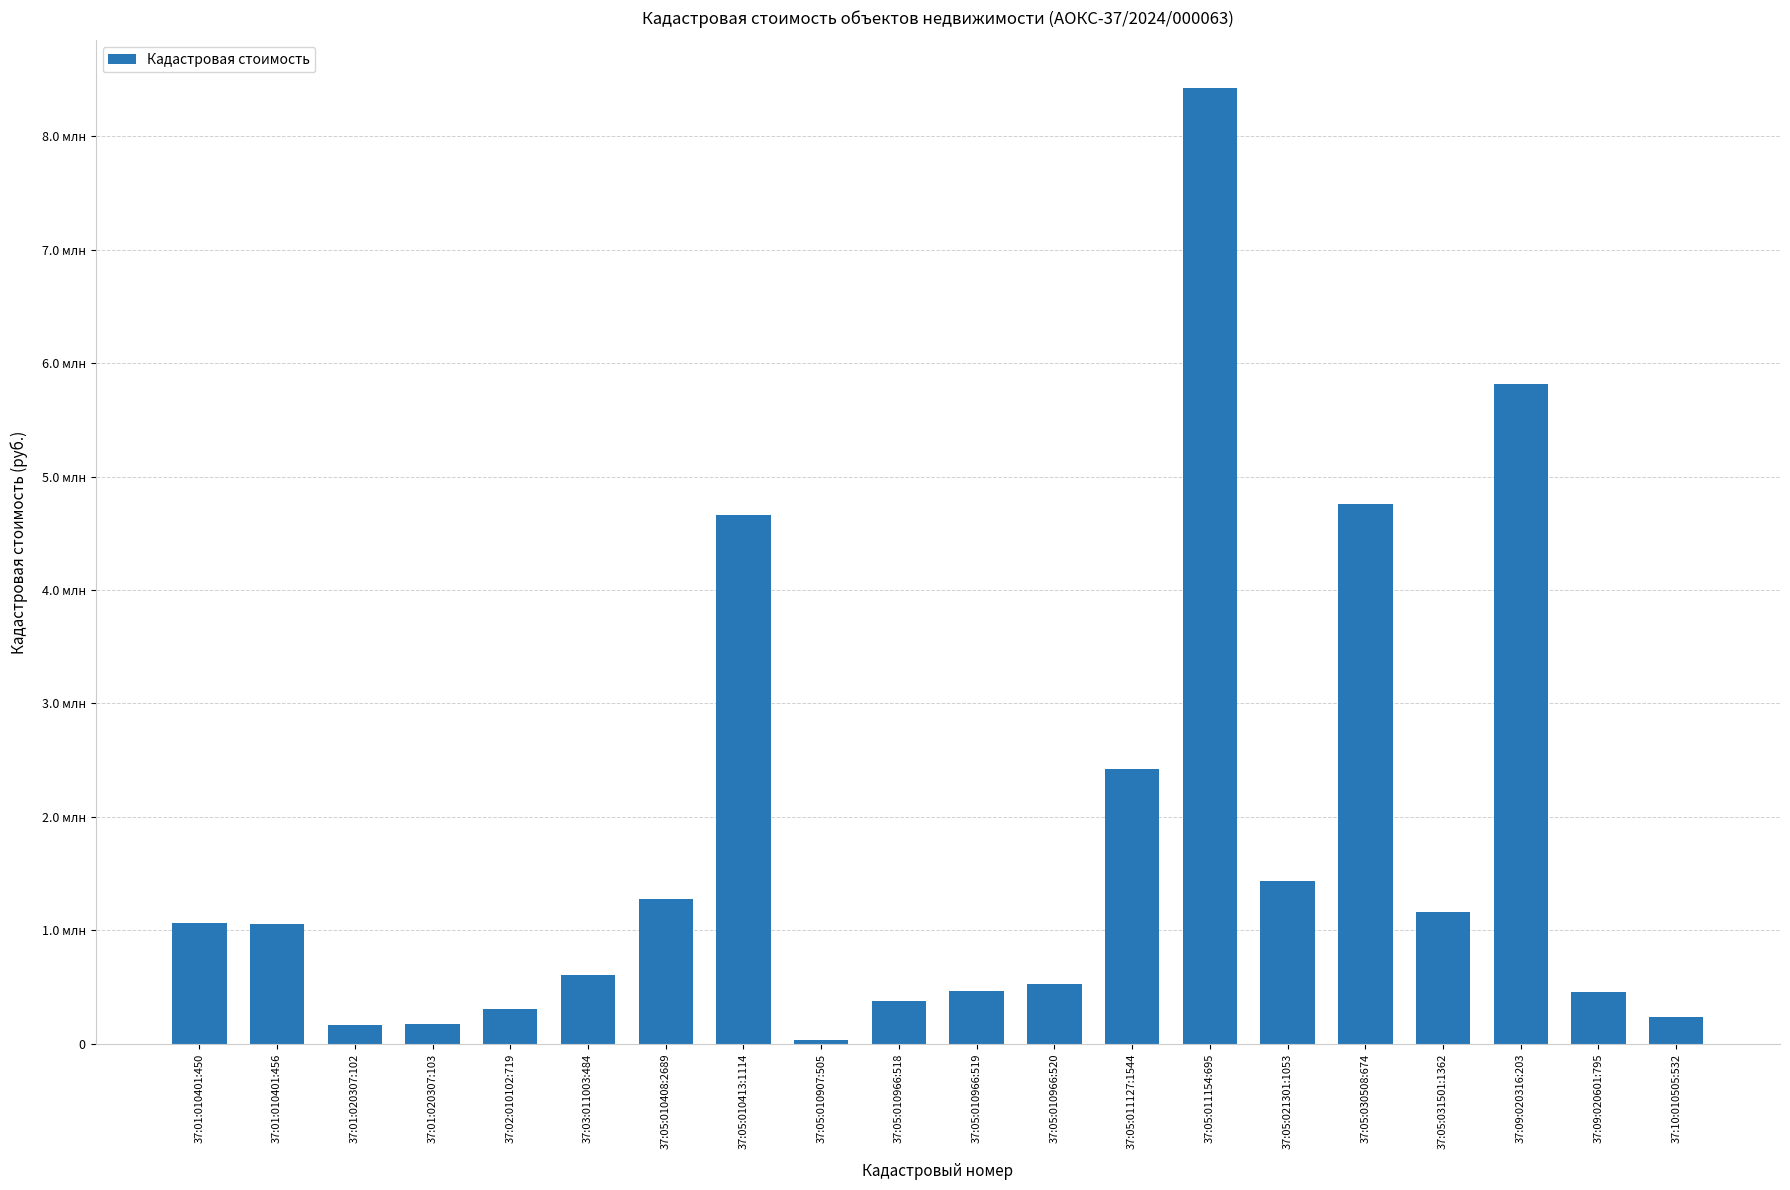

What is the label of the 20th bar from the left?

37:10:010505:532